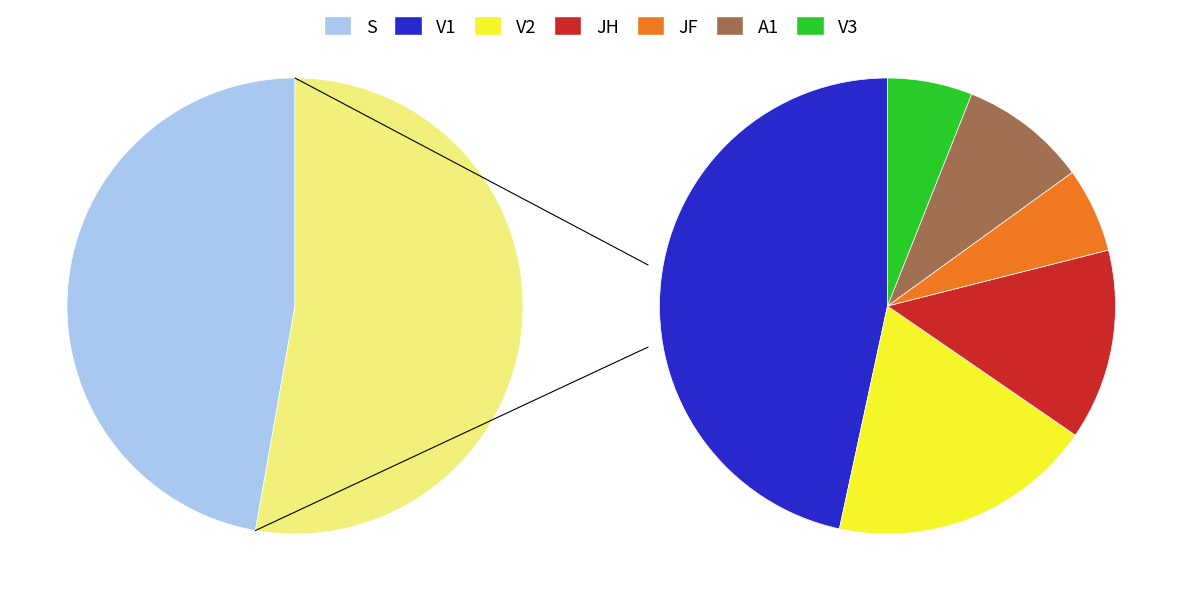

Which category has the biggest portion of the pie?

S